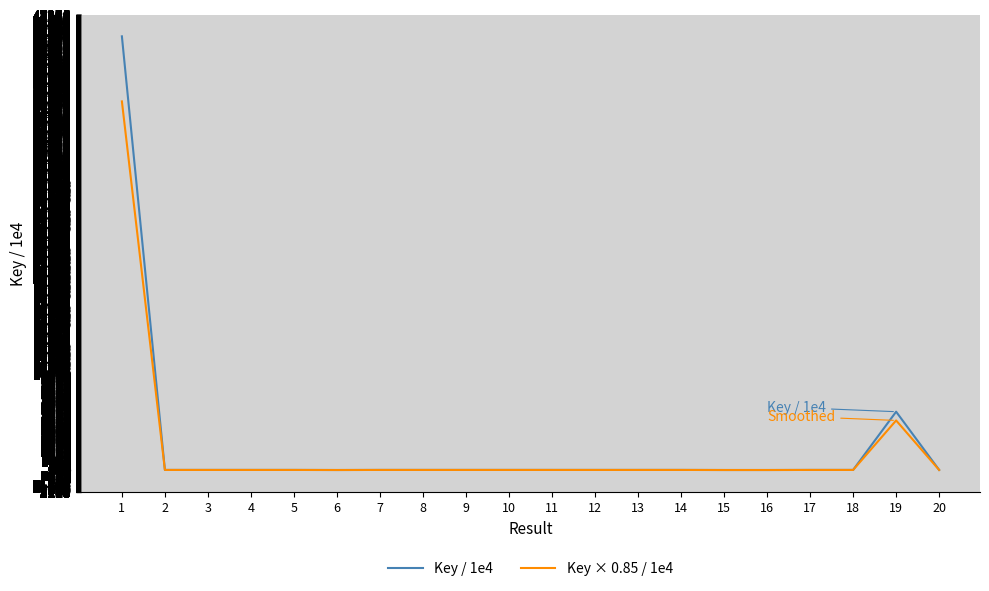

Reading right to left, list all the values displayed in this chart.

Key / 1e4: 9.1	6059.5	8.6	9.2	0.1	0.5	9.0	8.6	8.7	8.6	9.2	9.1	8.9	9.1	0.1	8.9	8.9	9.0	9.0	45066.5
Key × 0.85 / 1e4: 7.8	5150.6	7.3	7.8	0.1	0.4	7.6	7.3	7.4	7.3	7.8	7.8	7.6	7.8	0.1	7.6	7.6	7.6	7.6	38306.5